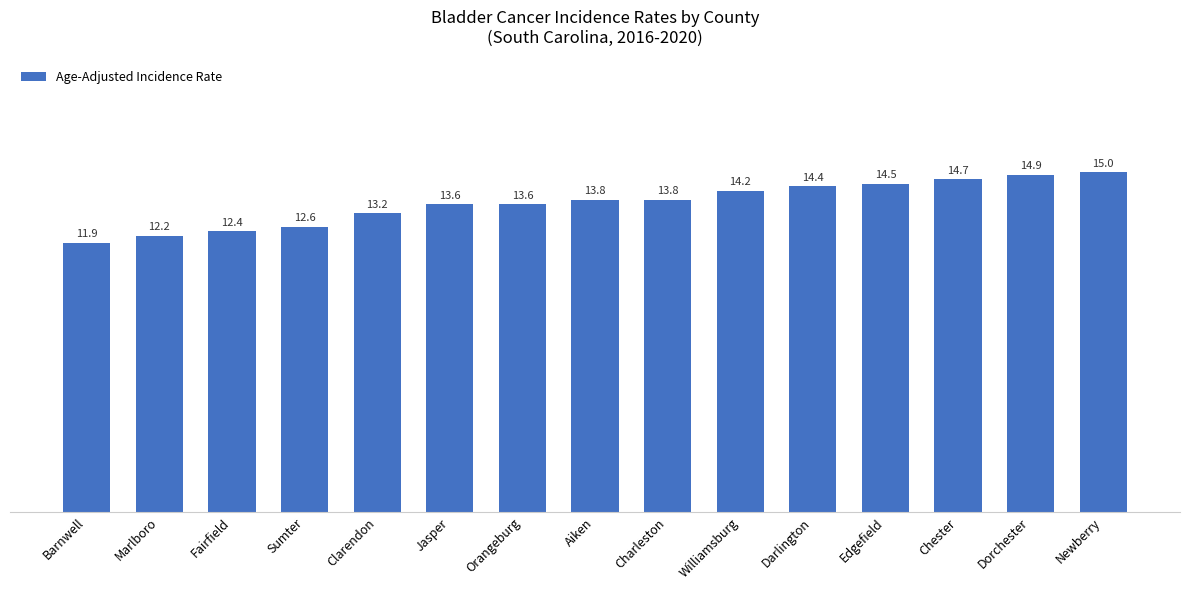

What is the difference between the second highest and minimum values?

3.0